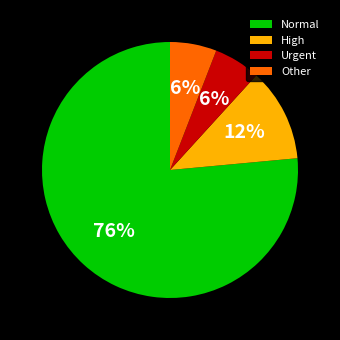

What is the ratio of the value at Urgent to the value at Other?

1.0